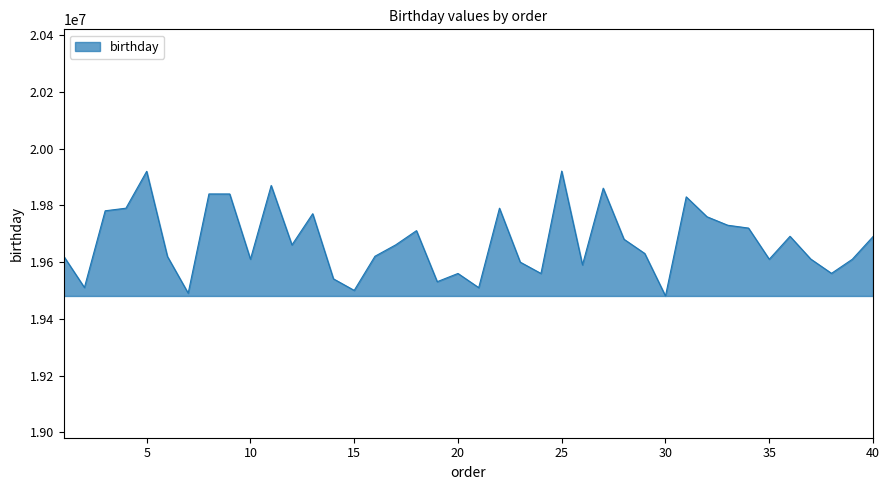

What is the maximum value shown in the chart?

19921229